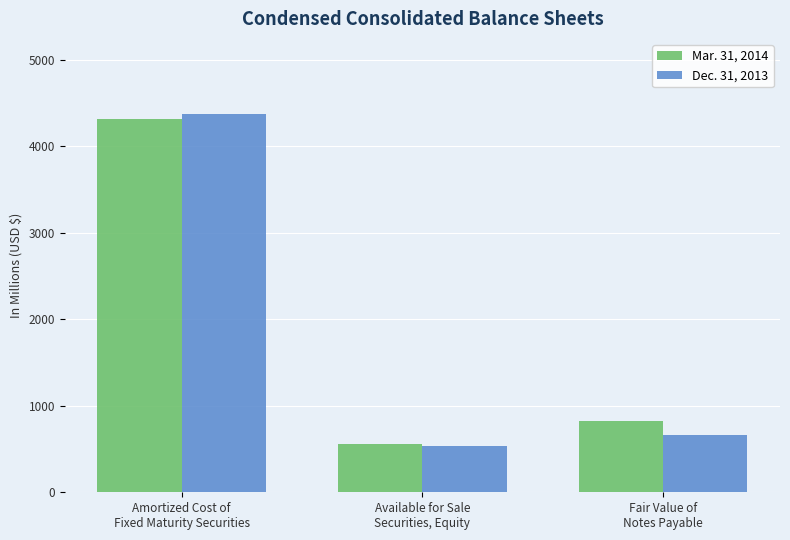

At how many categories does at least one series exceed 2726?

1